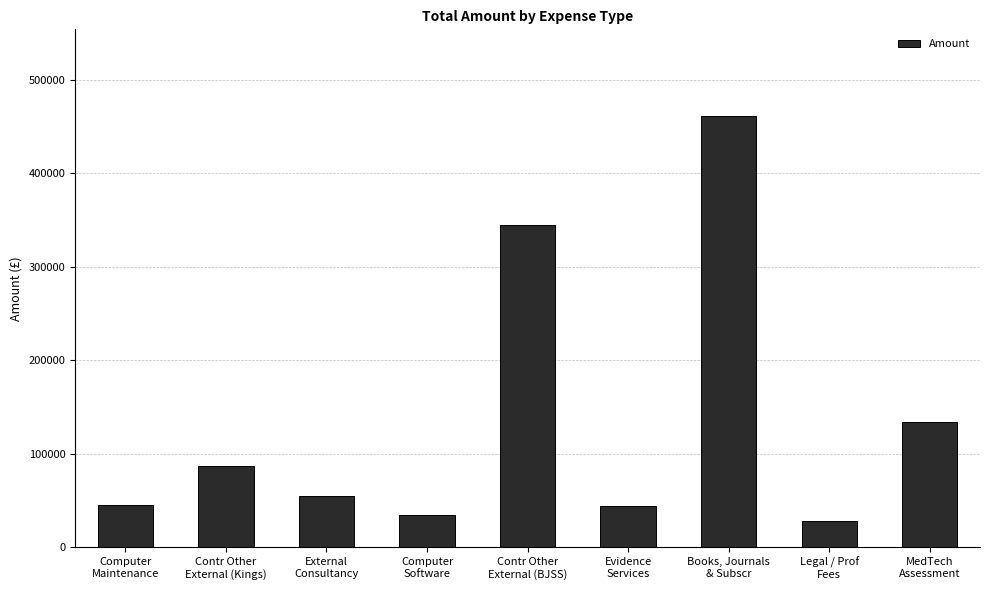

Approximately how many times larger is the value at Contr Other
External (BJSS) compared to External
Consultancy?

6.3